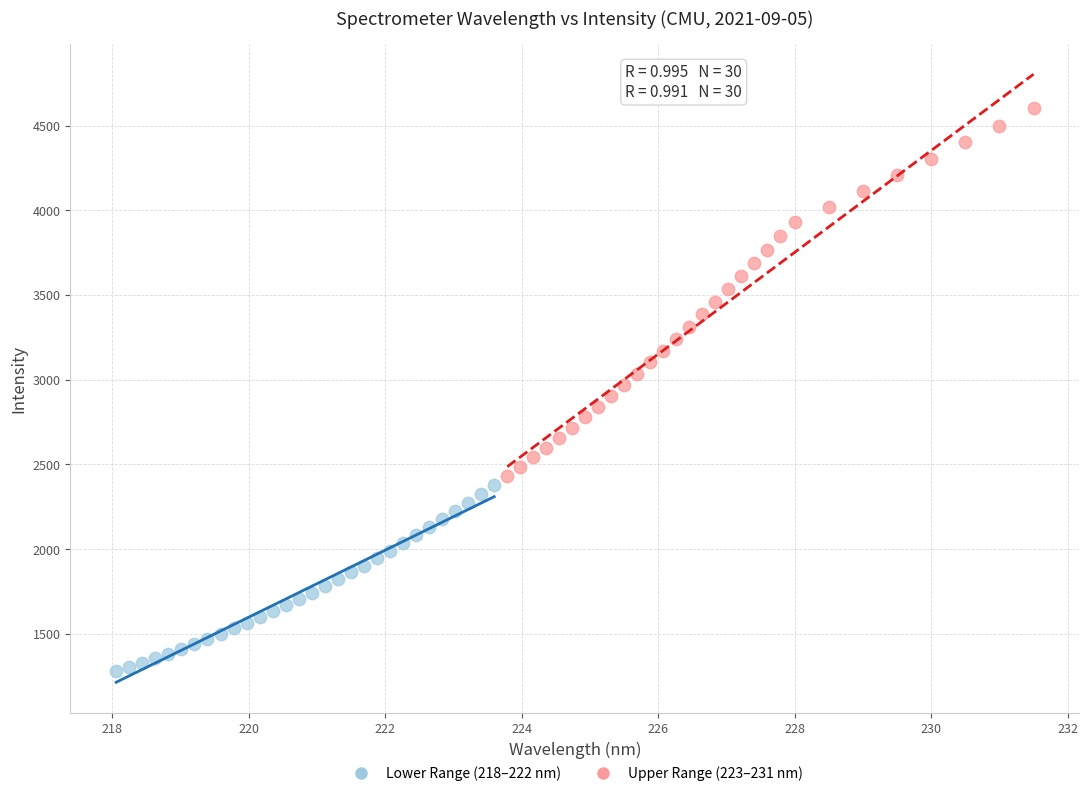

Which series has the widest spread of Y values?

Upper Range (223–231 nm)